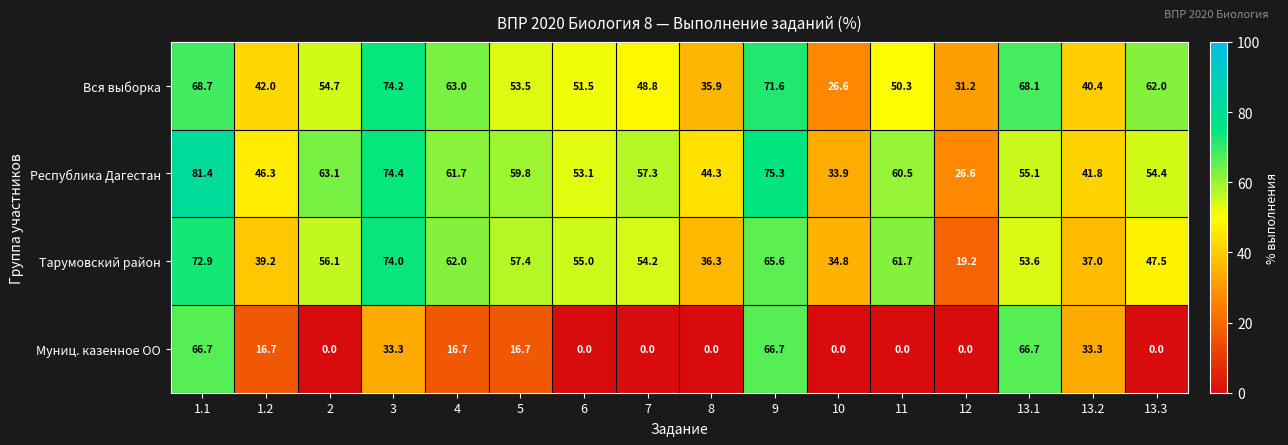

What is the spread (max minus min) of values at 12?

31.2